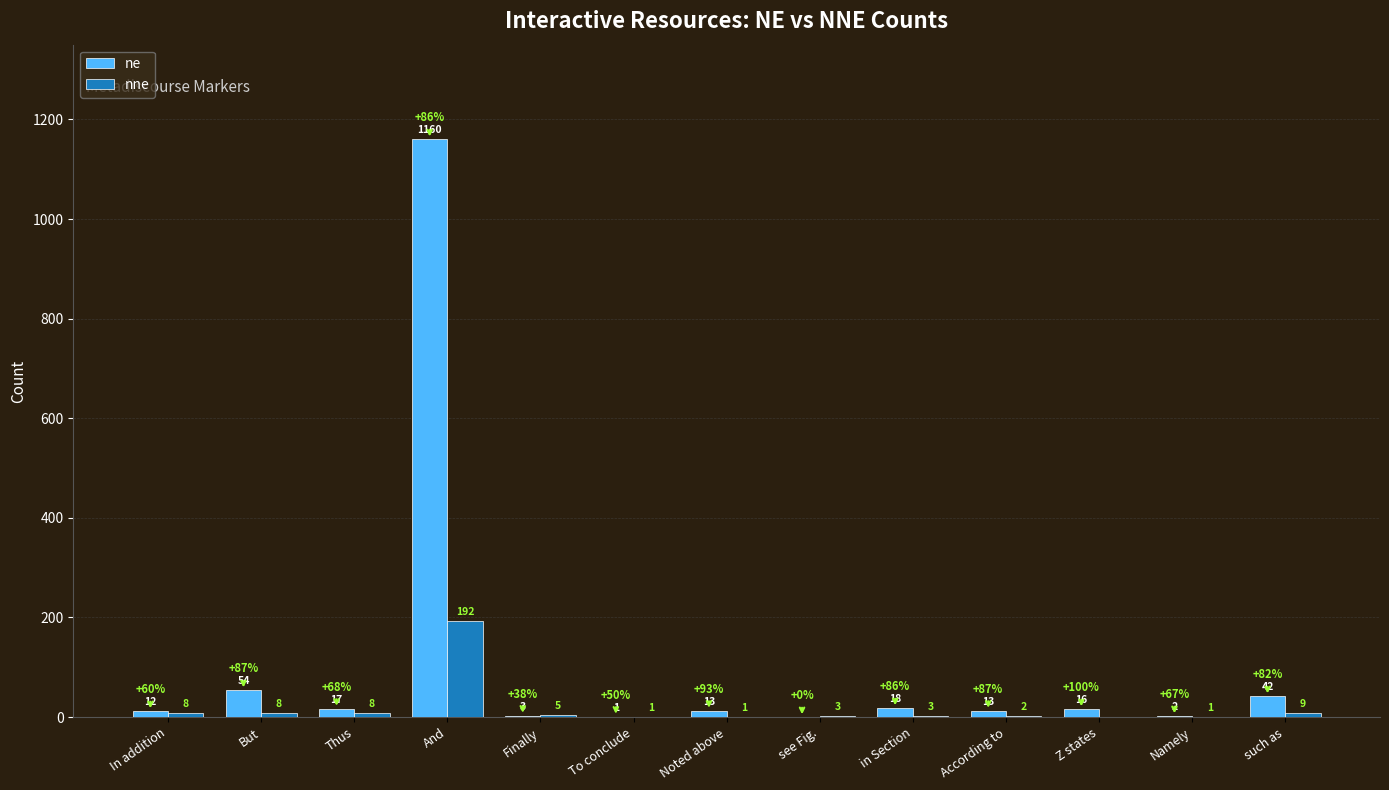

True or false: ne has a value of 1 at To conclude.

True